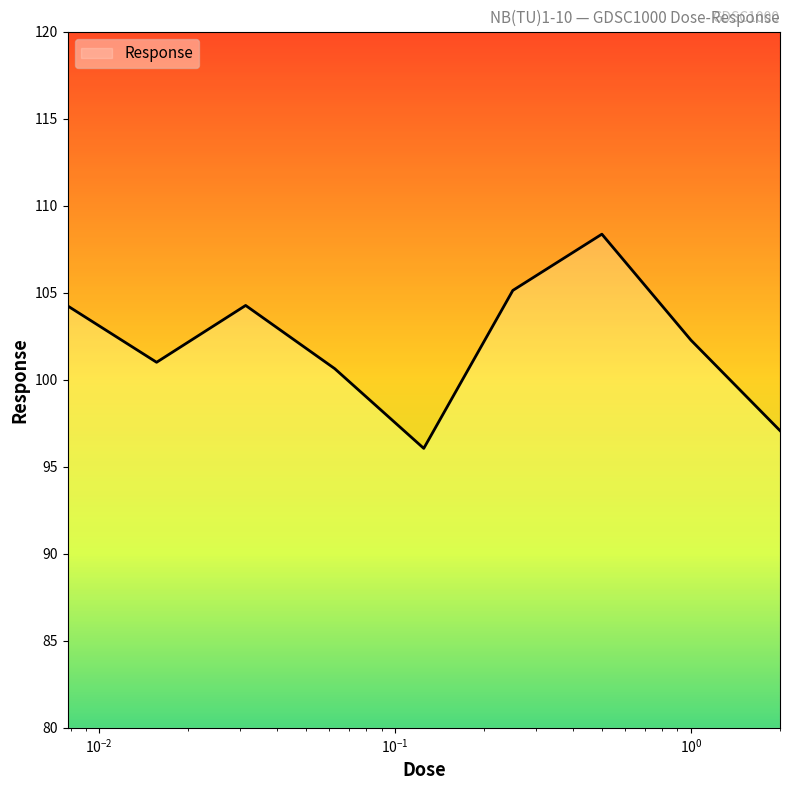

At which category does the chart reach its peak across all series?

0.5